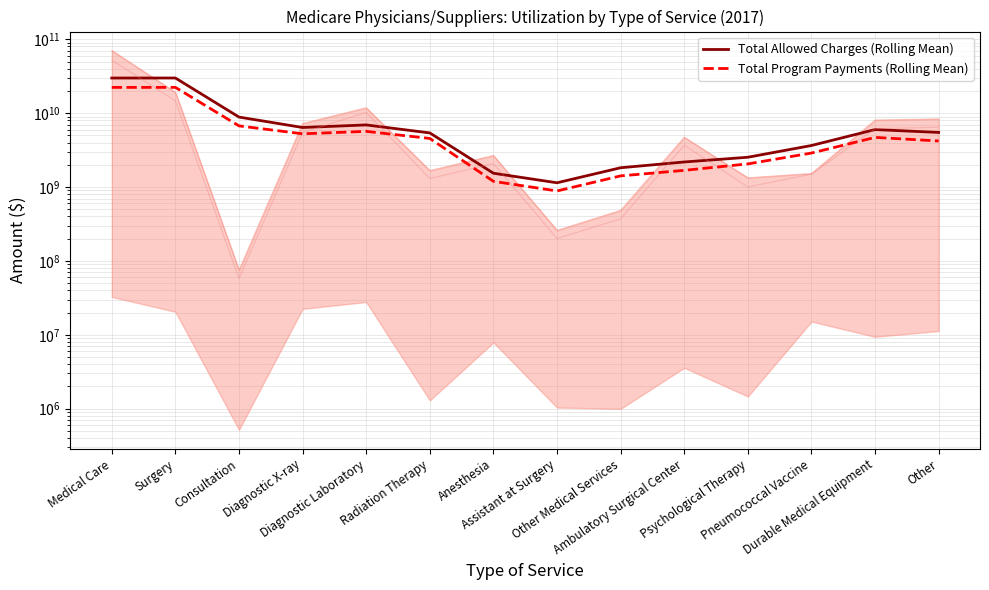

What is the total value across all series at Radiation Therapy?

9961392875.3